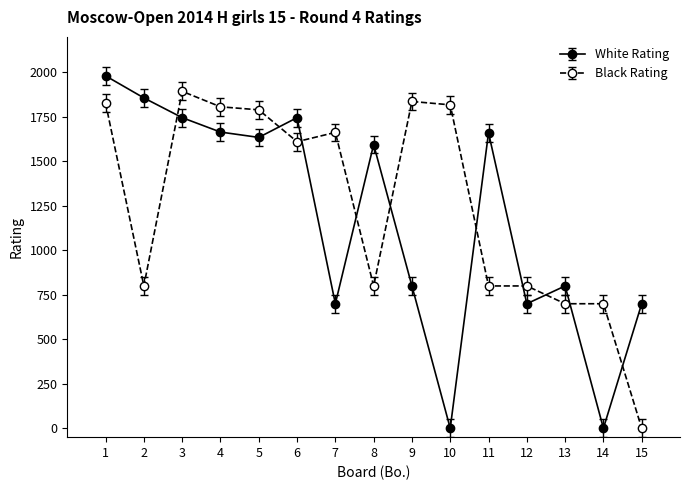

The value of Black Rating at 14 is 1169. True or false?

False